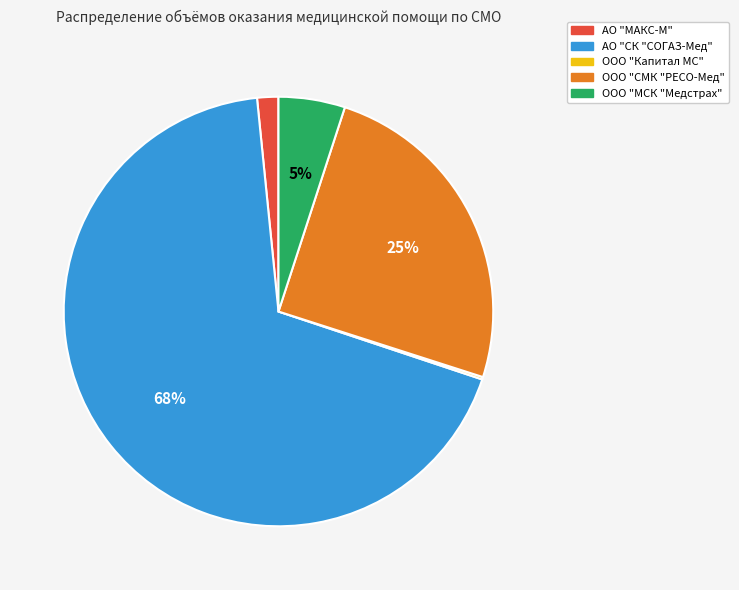

What is the majority slice?

АО "СК "СОГАЗ-Мед"